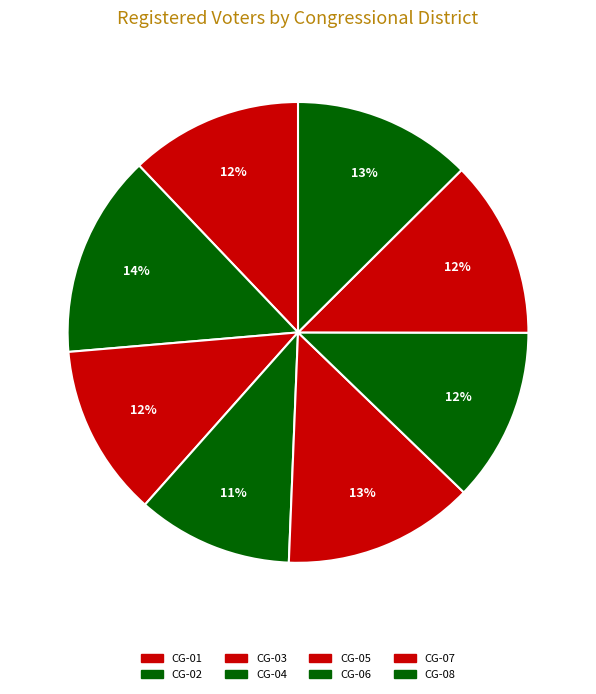

To the nearest percent, what percentage of the pie is CG-07?

12%